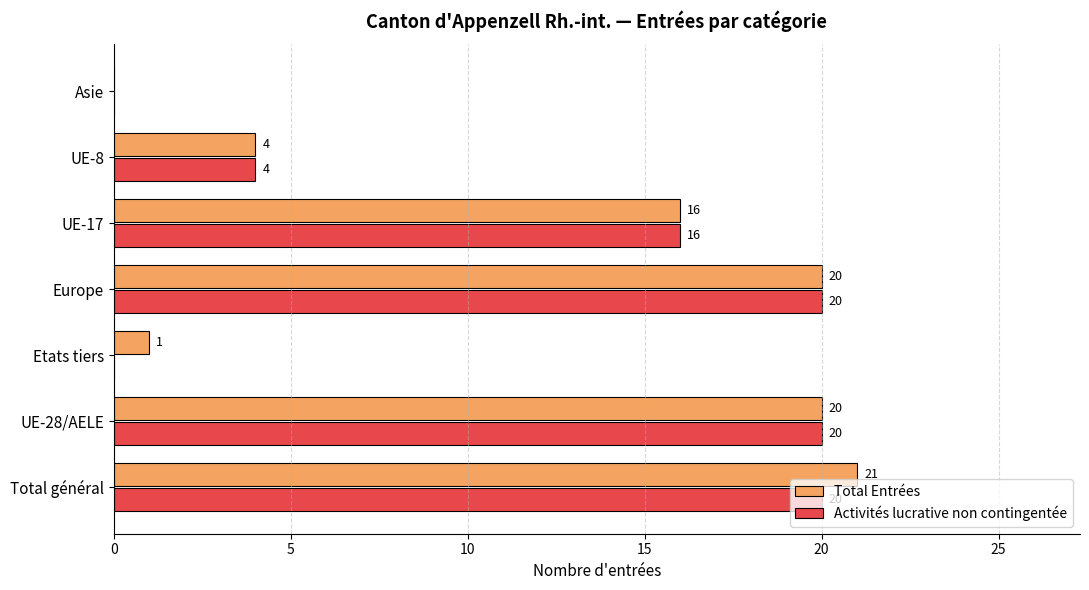

Which series changed the most between Total général and Europe?

Total Entrées